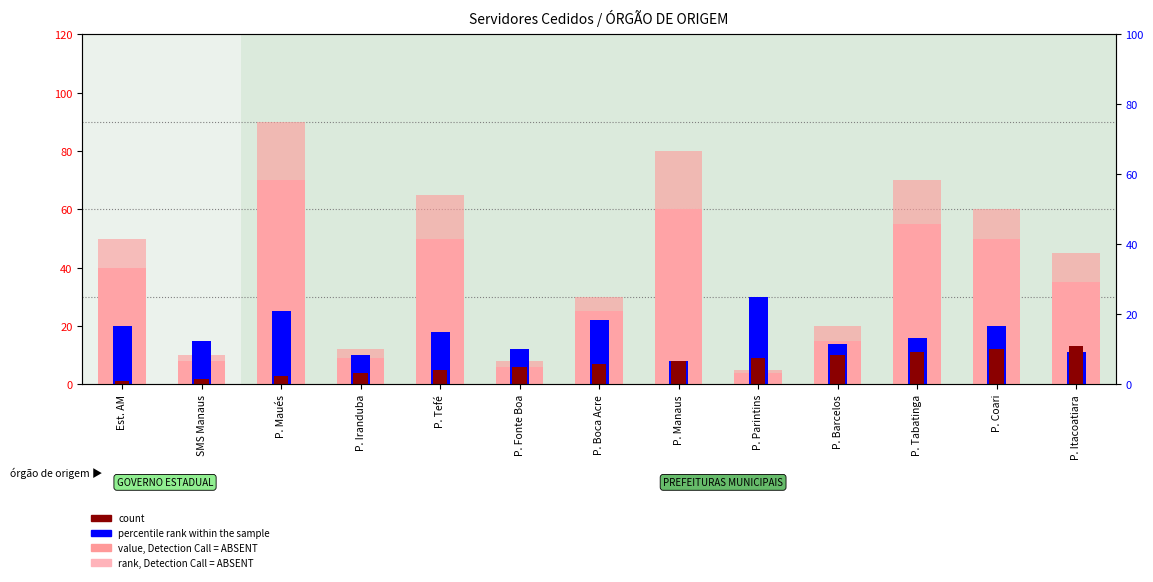

What is the smallest value displayed?

1